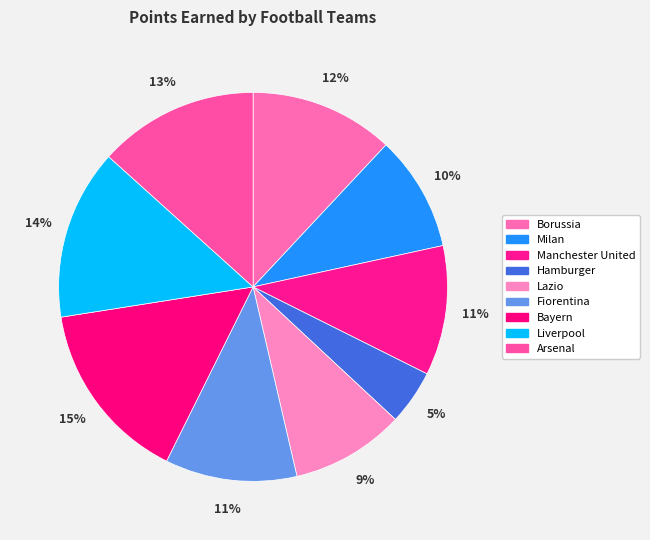

What is the ratio of the value at Arsenal to the value at Bayern?

0.9